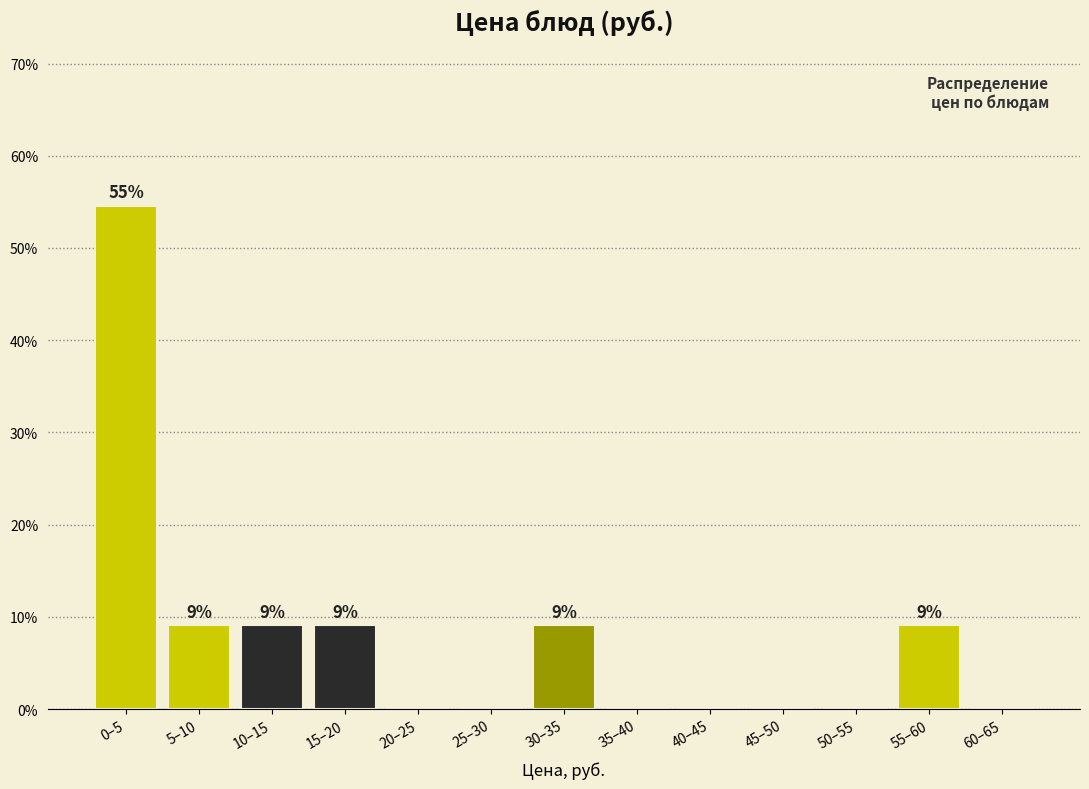

Are the bars horizontal?

No